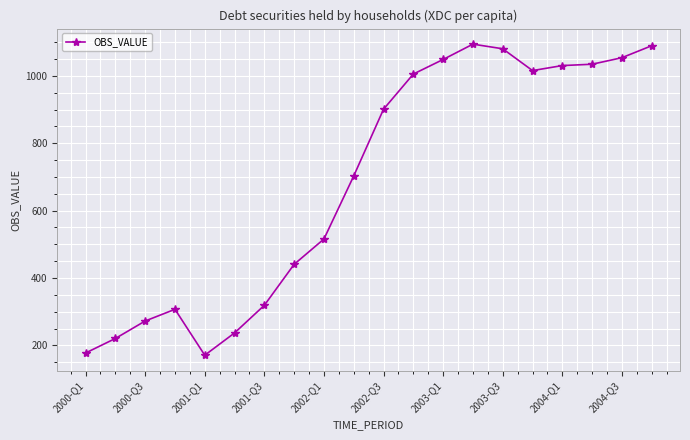

What is the value of the 11th point from the left?

900.9